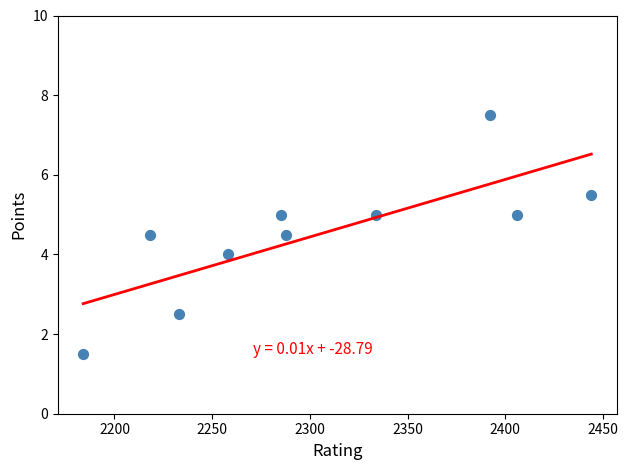

What is the average X value?

2304.2